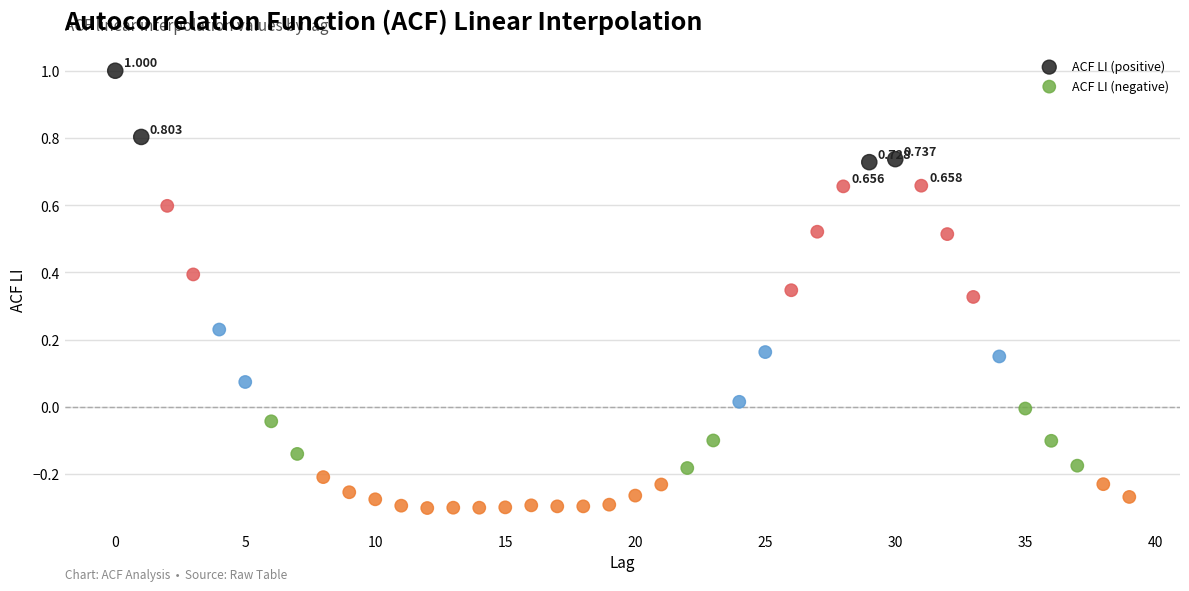

Which series reaches the maximum Y coordinate?

ACF LI (positive)